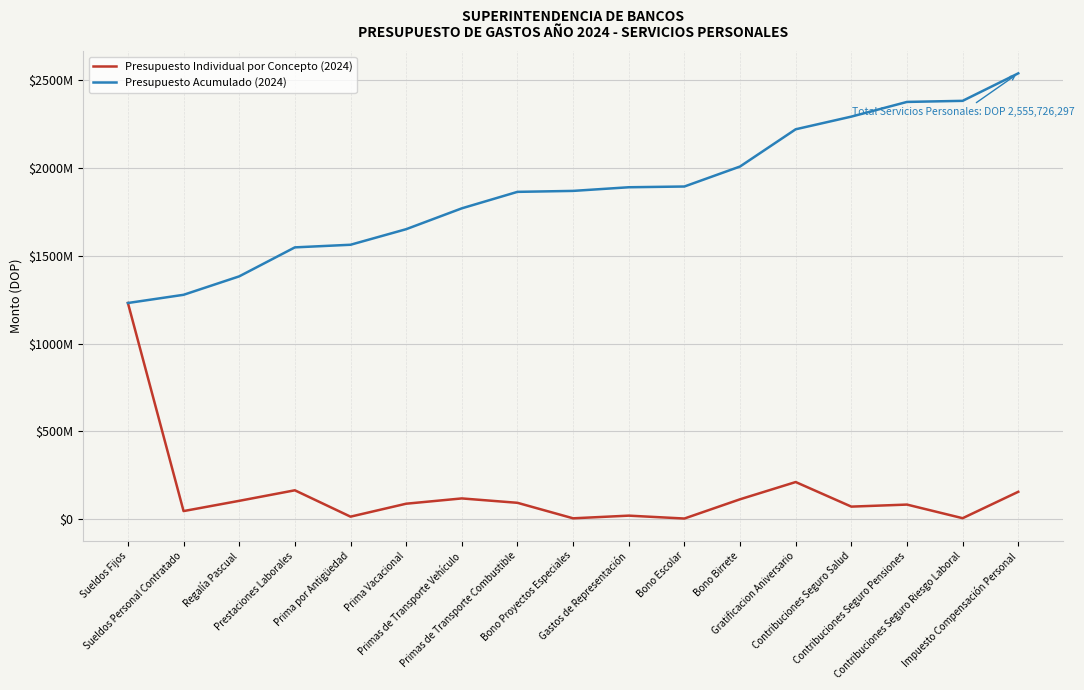

At which category does the chart reach its peak across all series?

Impuesto Compensación Personal